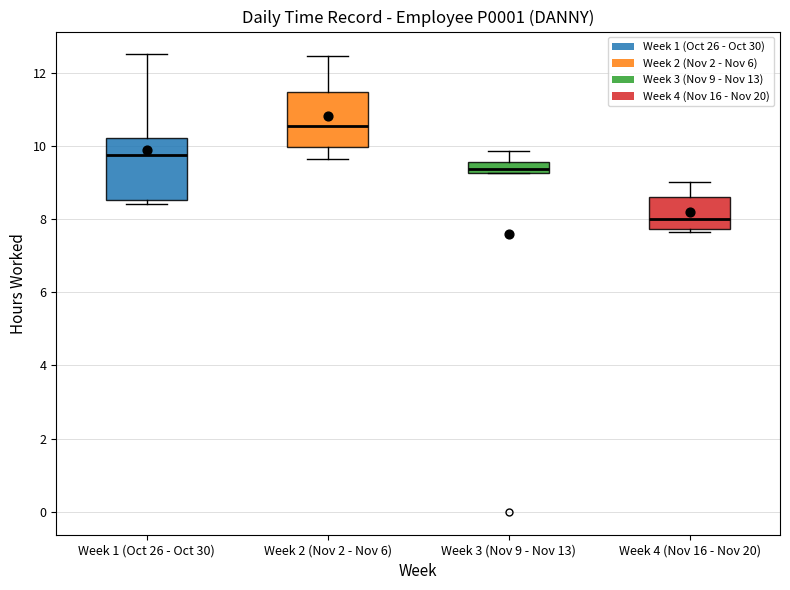

Which box's median line is the highest?

Week 2 (Nov 2 - Nov 6)